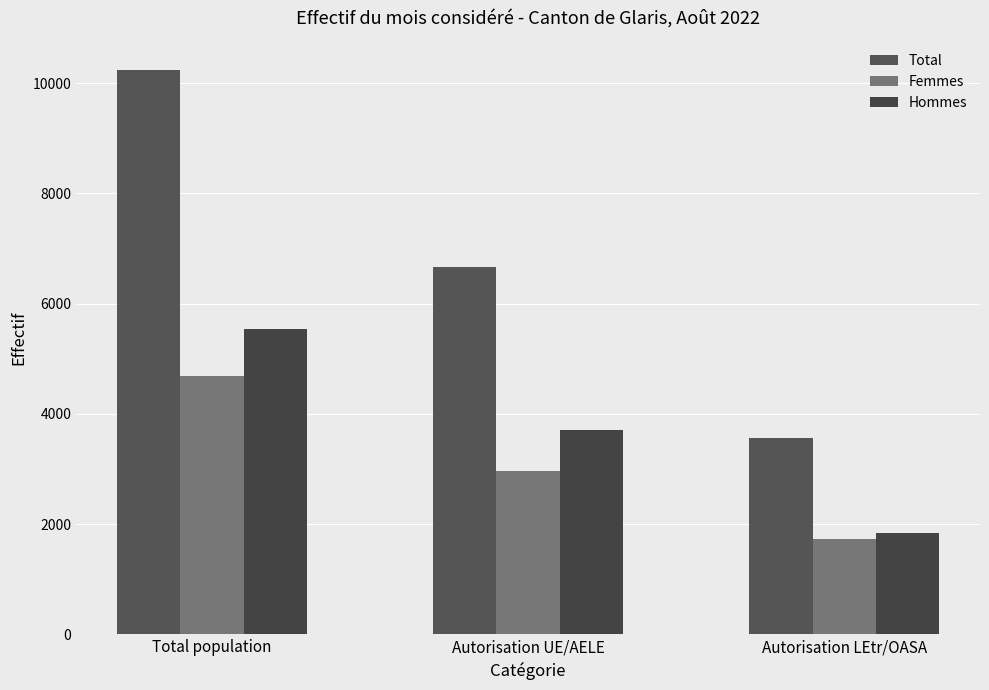

How many groups of bars are there?

3